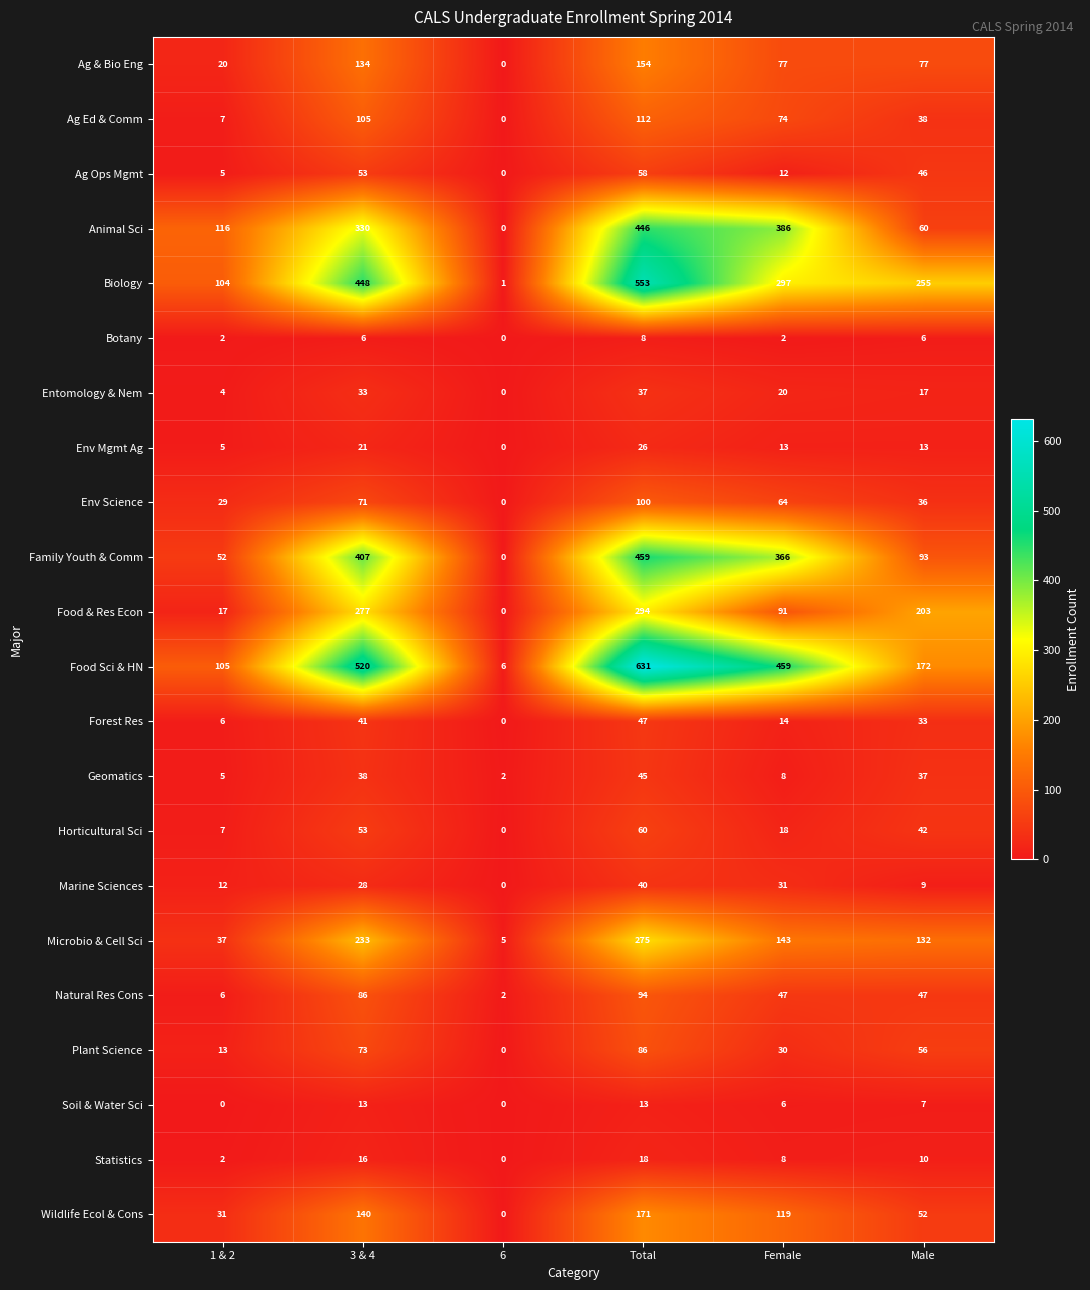

List the series in order of their peak value, lowest first.

Botany, Soil & Water Sci, Statistics, Env Mgmt Ag, Entomology & Nem, Marine Sciences, Geomatics, Forest Res, Ag Ops Mgmt, Horticultural Sci, Plant Science, Natural Res Cons, Env Science, Ag Ed & Comm, Ag & Bio Eng, Wildlife Ecol & Cons, Microbio & Cell Sci, Food & Res Econ, Animal Sci, Family Youth & Comm, Biology, Food Sci & HN